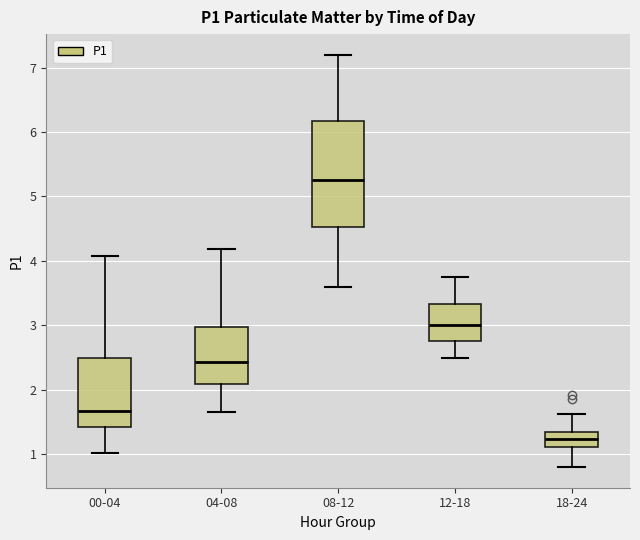

Reading left to right, transcribe this box plot: for each box, give where its median line is, the range the box spans, and where its two whiskers end, as read against the y-axis. The values are not printed on the chart, so give them approximately, as read against the axis.

00-04: median 1.7, box 1.4 to 2.5, whiskers 1.0 to 4.1
04-08: median 2.4, box 2.1 to 3.0, whiskers 1.7 to 4.2
08-12: median 5.3, box 4.5 to 6.2, whiskers 3.6 to 7.2
12-18: median 3.0, box 2.8 to 3.3, whiskers 2.5 to 3.8
18-24: median 1.2, box 1.1 to 1.3, whiskers 0.8 to 1.6